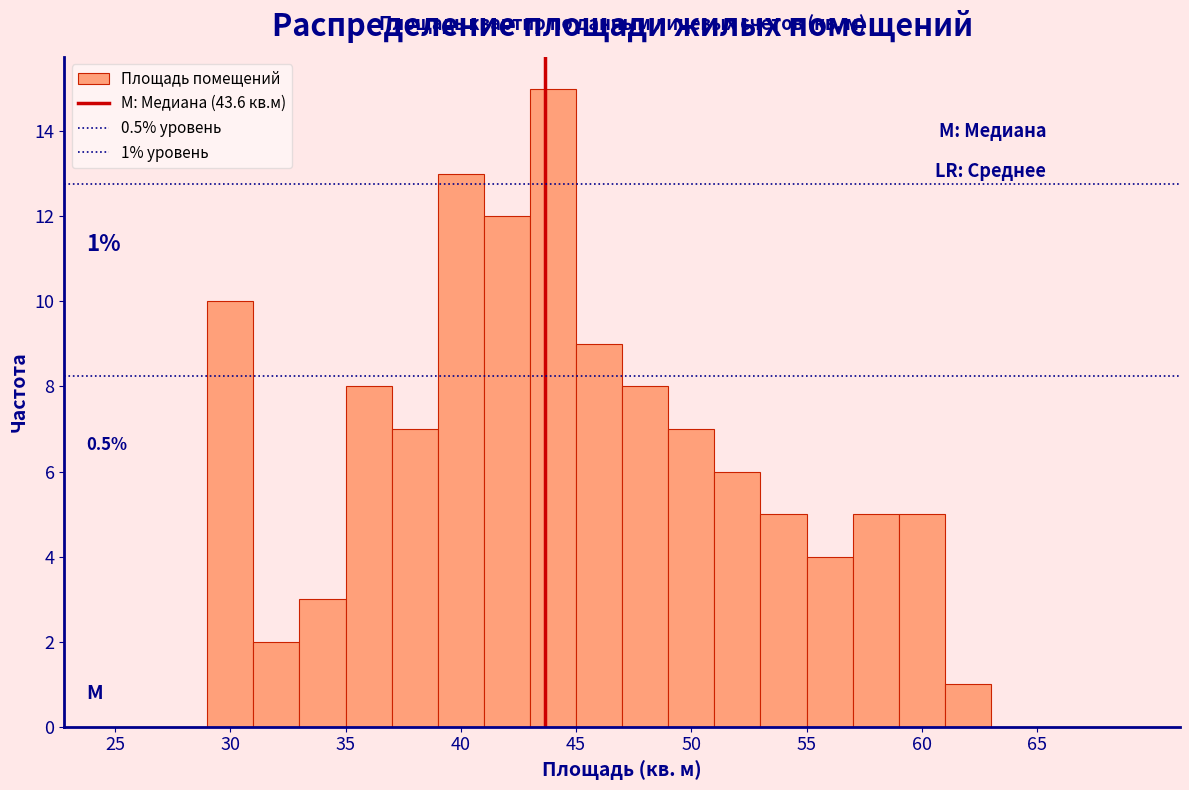

Over which range of the x-axis is the bar tallest?

43 to 45